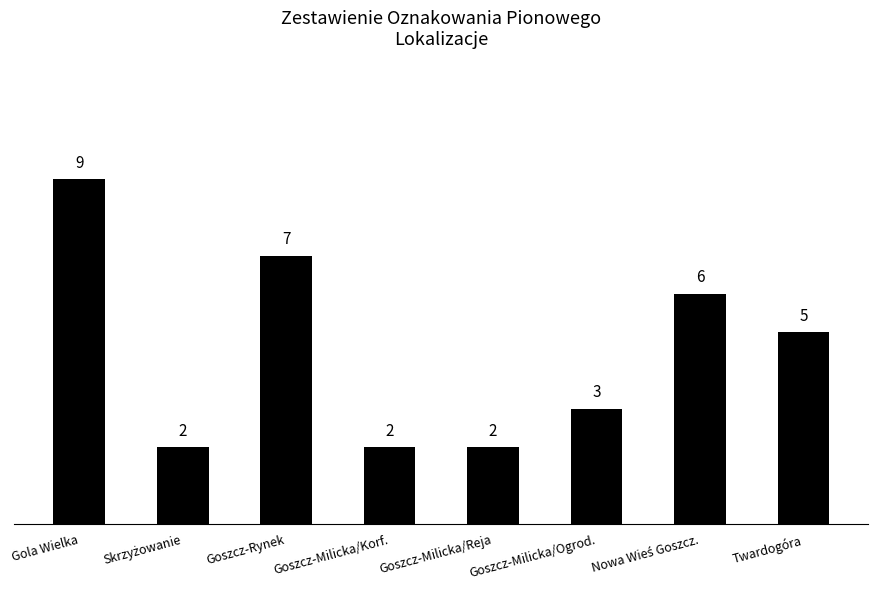

What is the value of the 1st bar from the left?

9